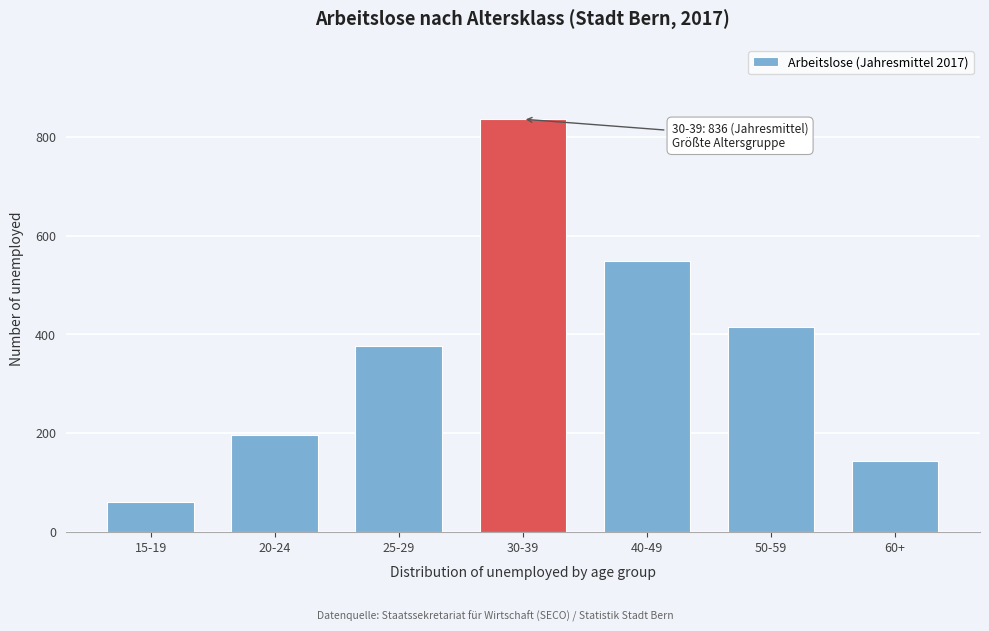

Reading right to left, list all the values displayed in this chart.

60+=143	50-59=414	40-49=548	30-39=836	25-29=377	20-24=195	15-19=60